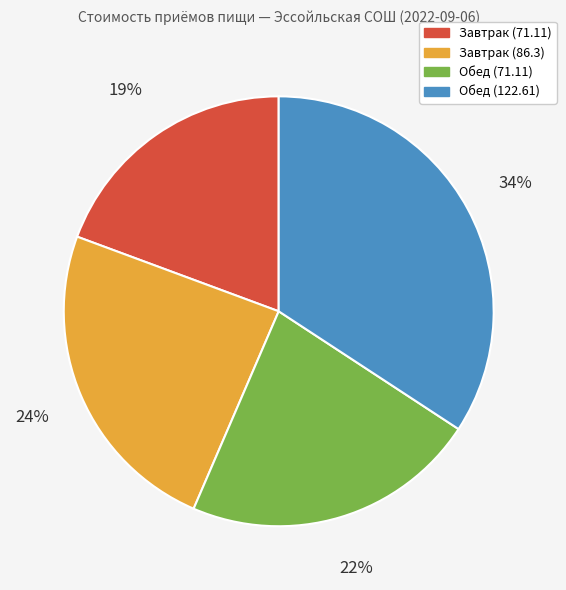

Does any single category account for the majority?

No